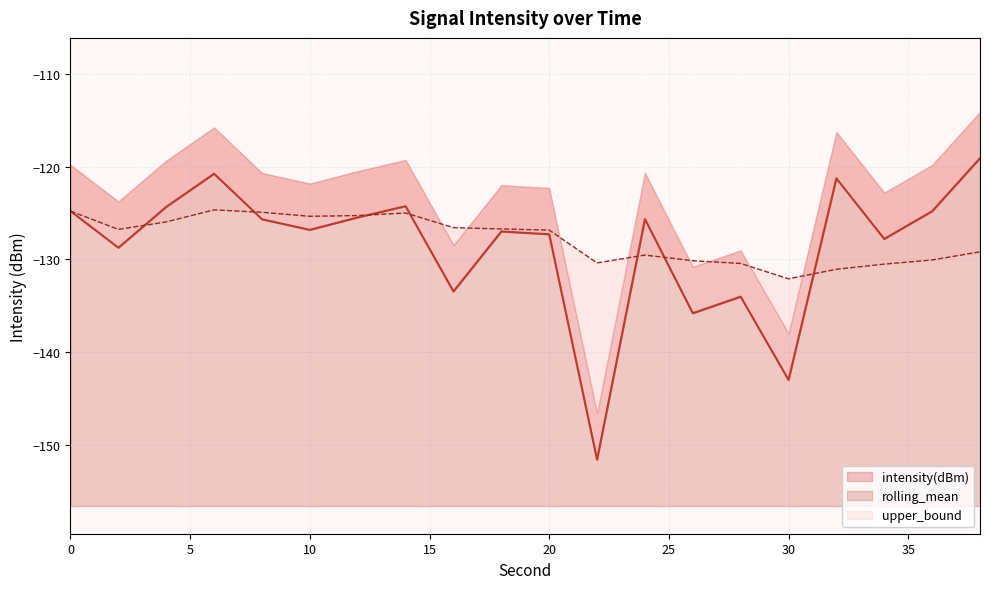

True or false: rolling_mean has a value of -125.3 at 12.

True